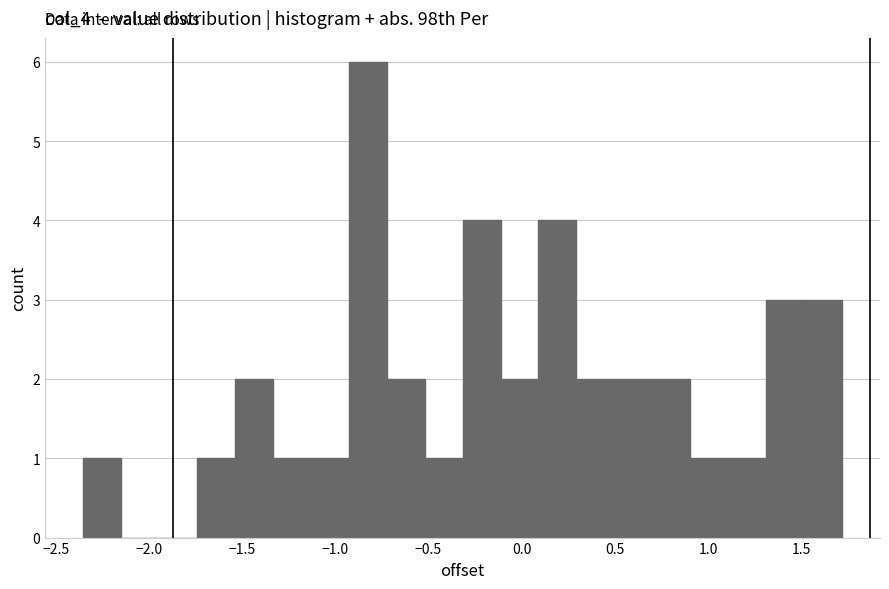

Reading left to right, transcribe this chart: for each bar, give the range it covers on the x-axis and its height. Neither the bar edges nor the heights are printed on the chart, so give them approximately, as read against the axes.

-2.35 to -2.15: 1
-2.15 to -1.95: 0
-1.95 to -1.75: 0
-1.75 to -1.55: 1
-1.55 to -1.35: 2
-1.35 to -1.15: 1
-1.15 to -0.95: 1
-0.95 to -0.70: 6
-0.70 to -0.50: 2
-0.50 to -0.30: 1
-0.30 to -0.10: 4
-0.10 to 0.10: 2
0.10 to 0.30: 4
0.30 to 0.50: 2
0.50 to 0.70: 2
0.70 to 0.90: 2
0.90 to 1.10: 1
1.10 to 1.30: 1
1.30 to 1.50: 3
1.50 to 1.70: 3